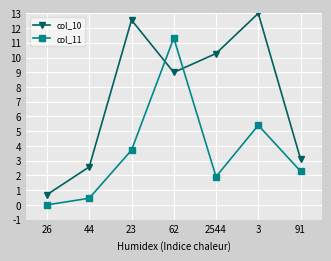

How many interior local peaks does the col_10 series have?

2